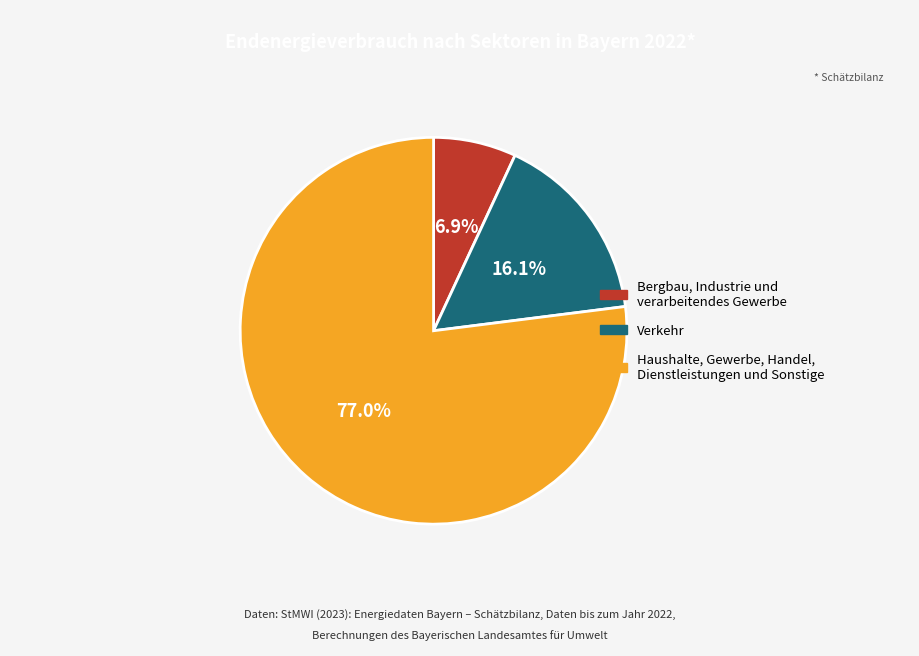

Do Haushalte, Gewerbe, Handel, Dienstleistungen und Sonstige and Bergbau, Industrie und verarbeitendes Gewerbe together represent more than half of the pie?

Yes